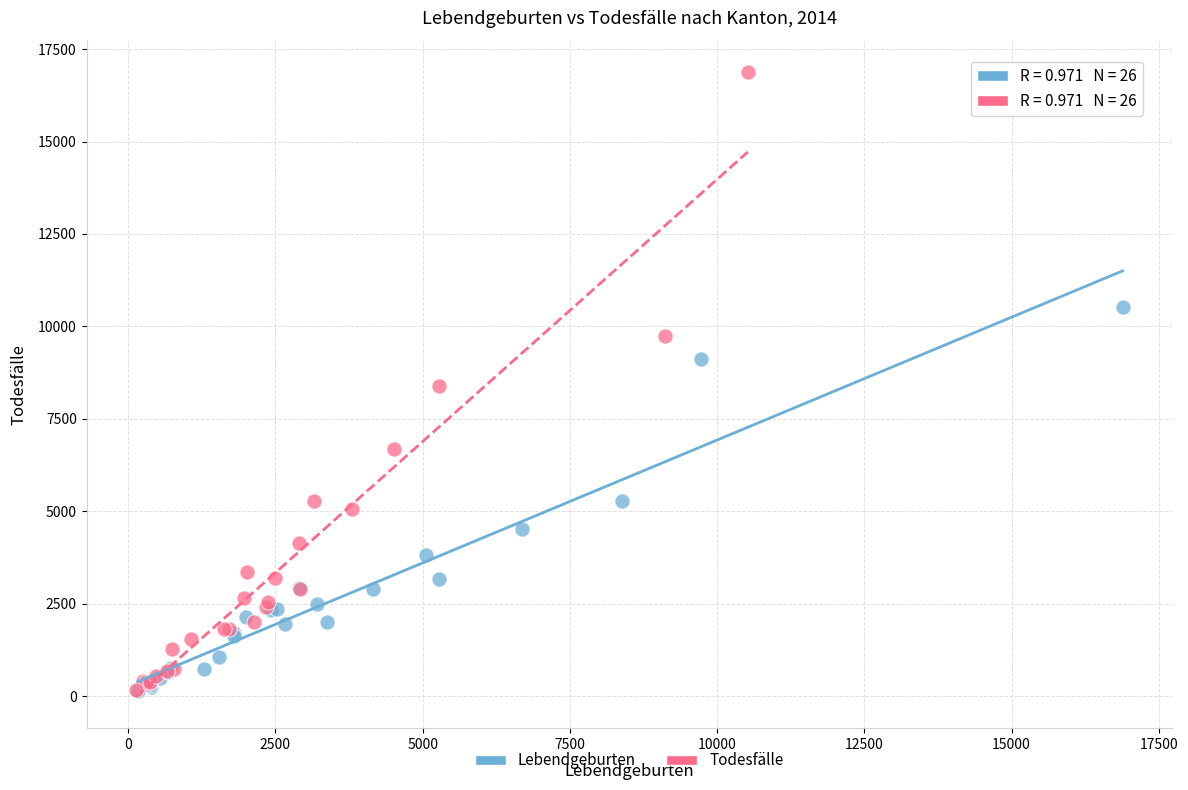

Which series contains the highest Y value?

Todesfälle